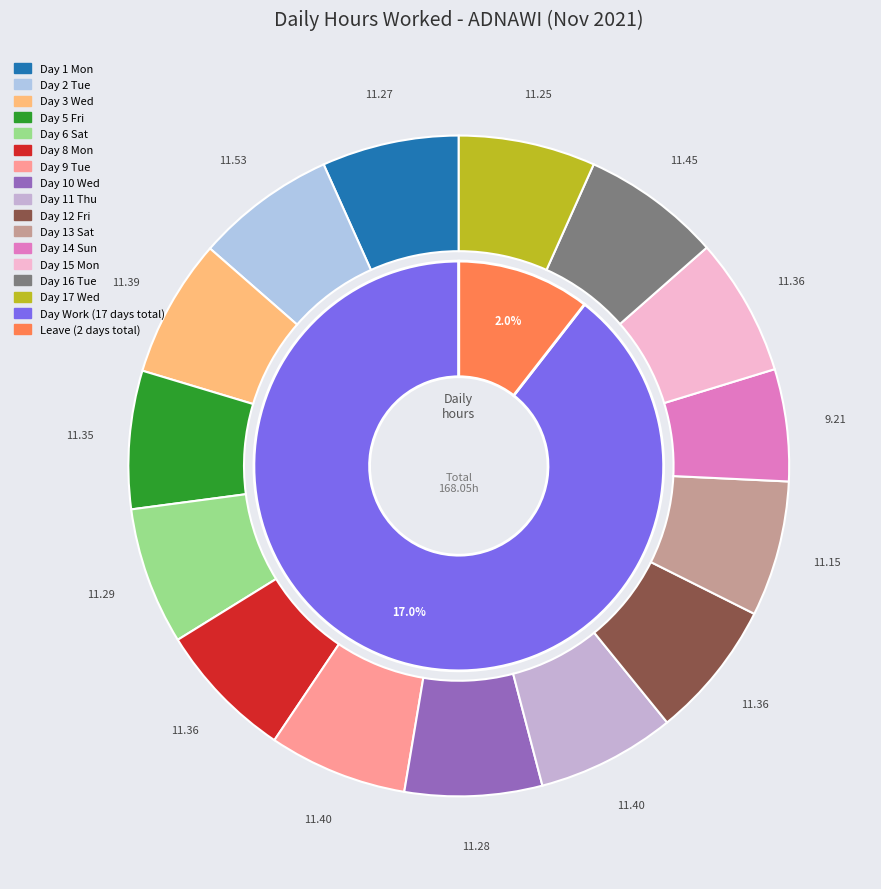

The Day 8 Mon slice represents 1% of the pie. True or false?

False